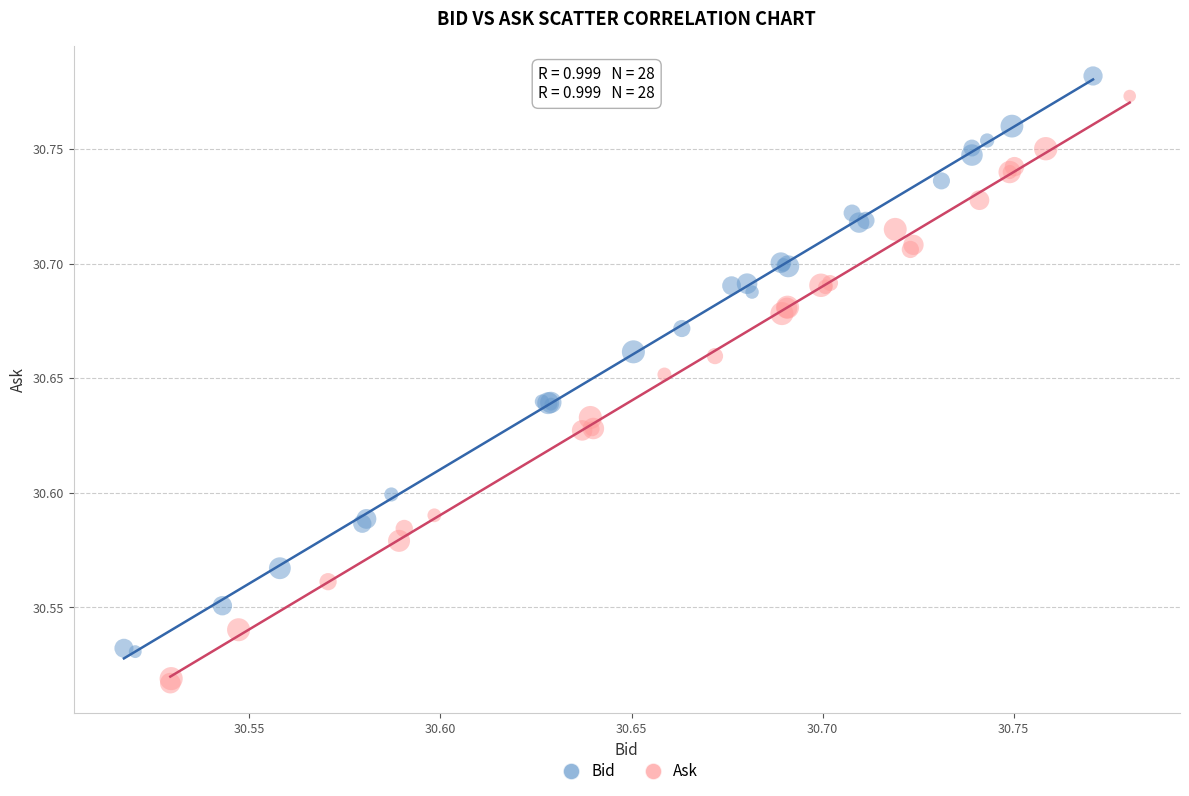

What are all the series names shown in the legend?

Bid, Ask